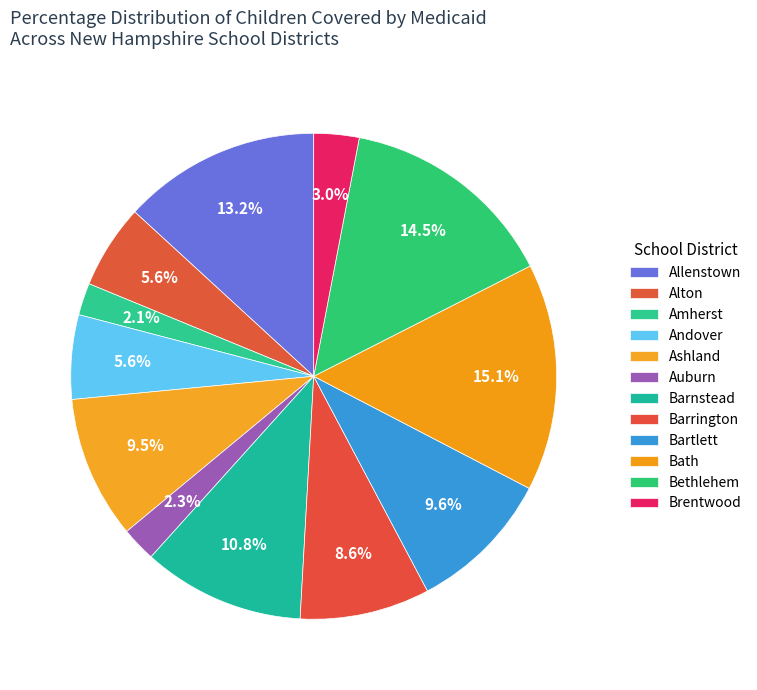

Is it true that Amherst is 1% of the pie?

False